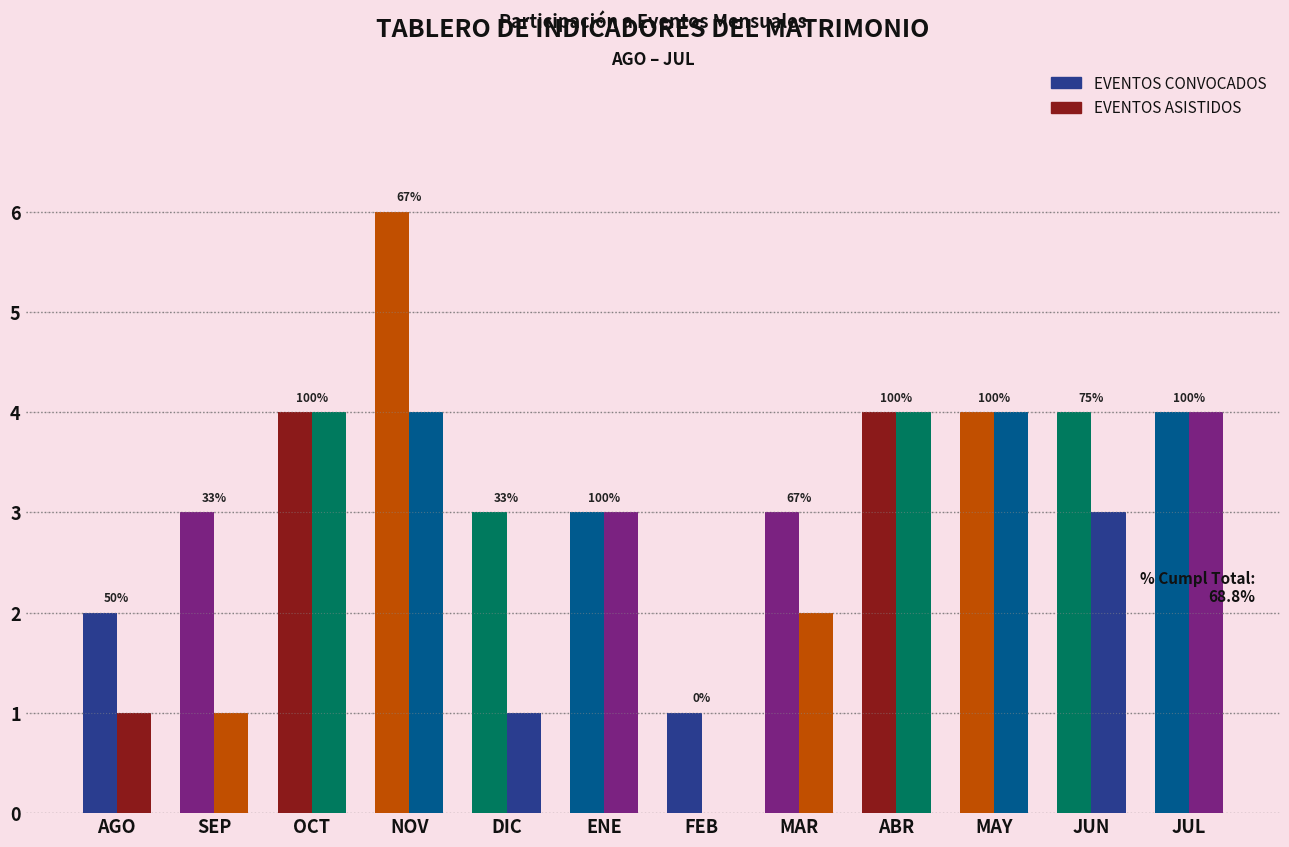

What is the label of the 6th bar from the left?

ENE